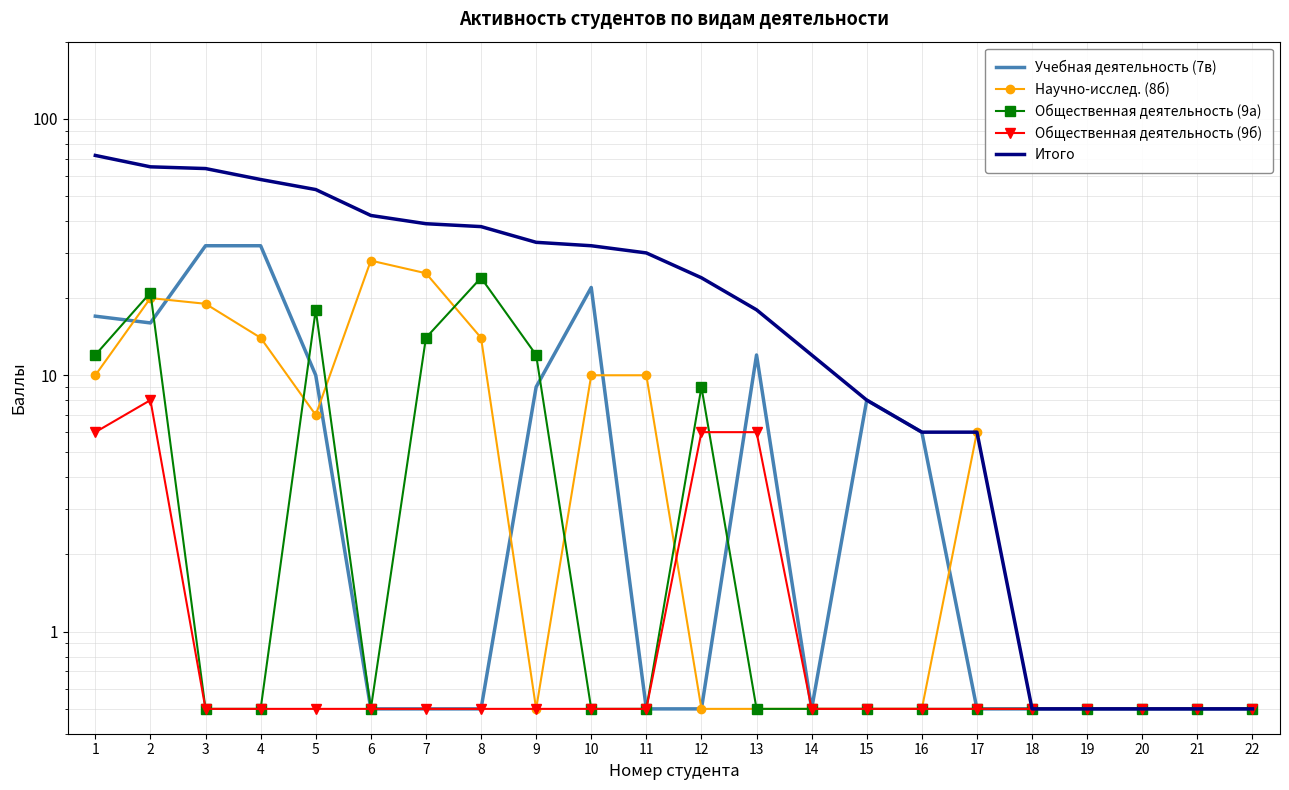

Reading right to left, list all the values displayed in this chart.

Учебная деятельность (7в): 22=0.5	21=0.5	20=0.5	19=0.5	18=0.5	17=0.5	16=6.0	15=8.0	14=0.5	13=12.0	12=0.5	11=0.5	10=22.0	9=9.0	8=0.5	7=0.5	6=0.5	5=10.0	4=32.0	3=32.0	2=16.0	1=17.0
Научно-исслед. (8б): 22=0.5	21=0.5	20=0.5	19=0.5	18=0.5	17=6.0	16=0.5	15=0.5	14=0.5	13=0.5	12=0.5	11=10.0	10=10.0	9=0.5	8=14.0	7=25.0	6=28.0	5=7.0	4=14.0	3=19.0	2=20.0	1=10.0
Общественная деятельность (9а): 22=0.5	21=0.5	20=0.5	19=0.5	18=0.5	17=0.5	16=0.5	15=0.5	14=0.5	13=0.5	12=9.0	11=0.5	10=0.5	9=12.0	8=24.0	7=14.0	6=0.5	5=18.0	4=0.5	3=0.5	2=21.0	1=12.0
Общественная деятельность (9б): 22=0.5	21=0.5	20=0.5	19=0.5	18=0.5	17=0.5	16=0.5	15=0.5	14=0.5	13=6.0	12=6.0	11=0.5	10=0.5	9=0.5	8=0.5	7=0.5	6=0.5	5=0.5	4=0.5	3=0.5	2=8.0	1=6.0
Итого: 22=0.5	21=0.5	20=0.5	19=0.5	18=0.5	17=6.0	16=6.0	15=8.0	14=12.0	13=18.0	12=24.0	11=30.0	10=32.0	9=33.0	8=38.0	7=39.0	6=42.0	5=53.0	4=58.0	3=64.0	2=65.0	1=72.0